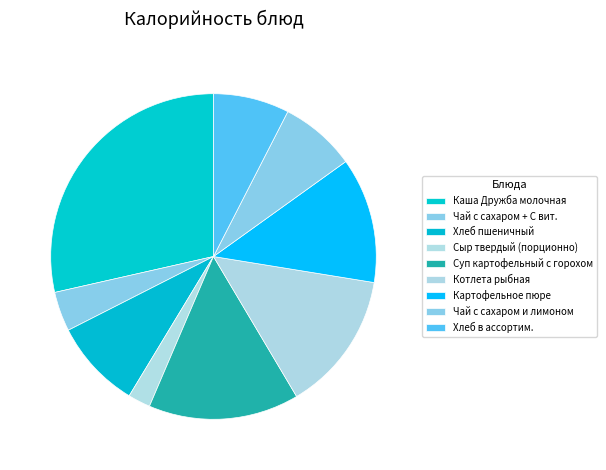

How many slices are in this pie chart?

9